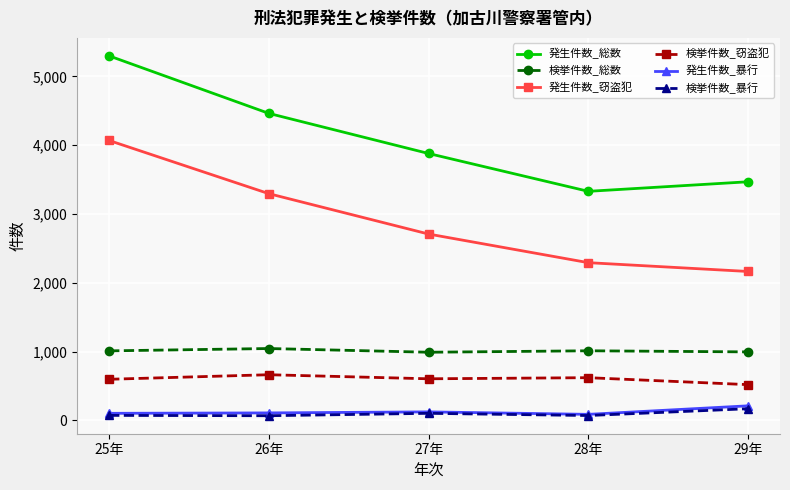

The value of 発生件数_窃盗犯 at 29年 is 2164. True or false?

True